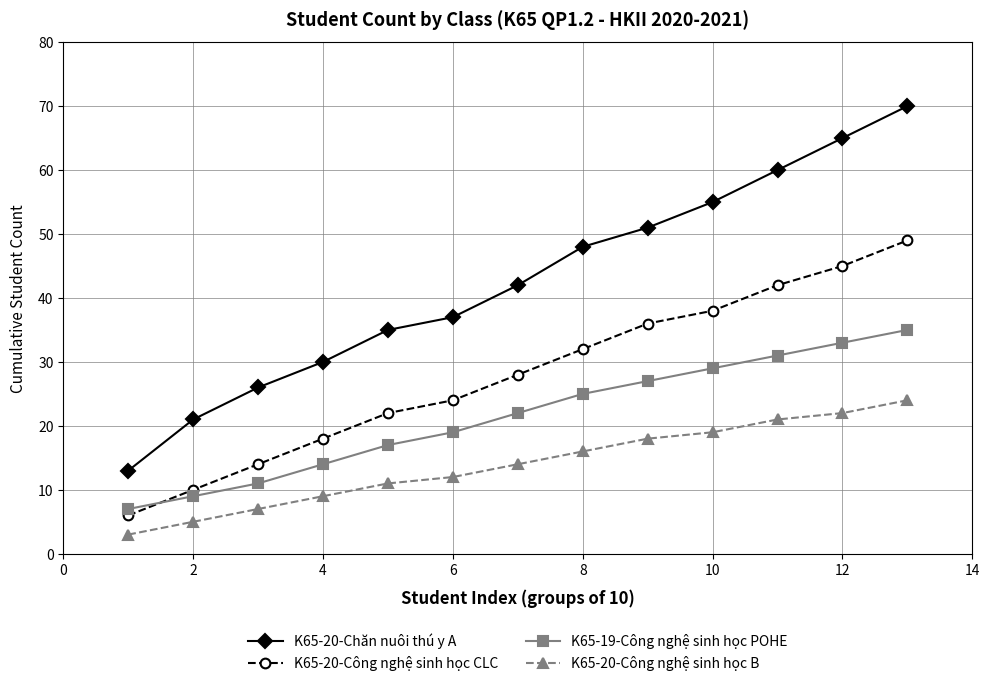

True or false: K65-20-Chăn nuôi thú y A has more than 1 interior local peaks.

False